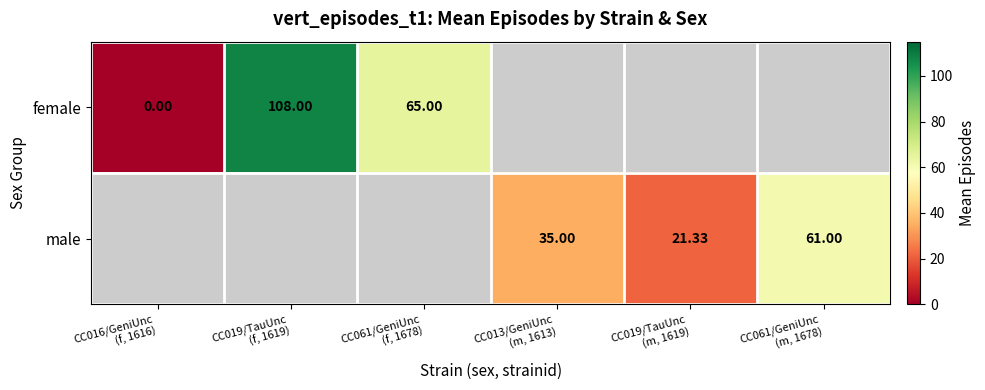

The male series shows 35.0 at CC013/GeniUnc (m, 1613). True or false?

True